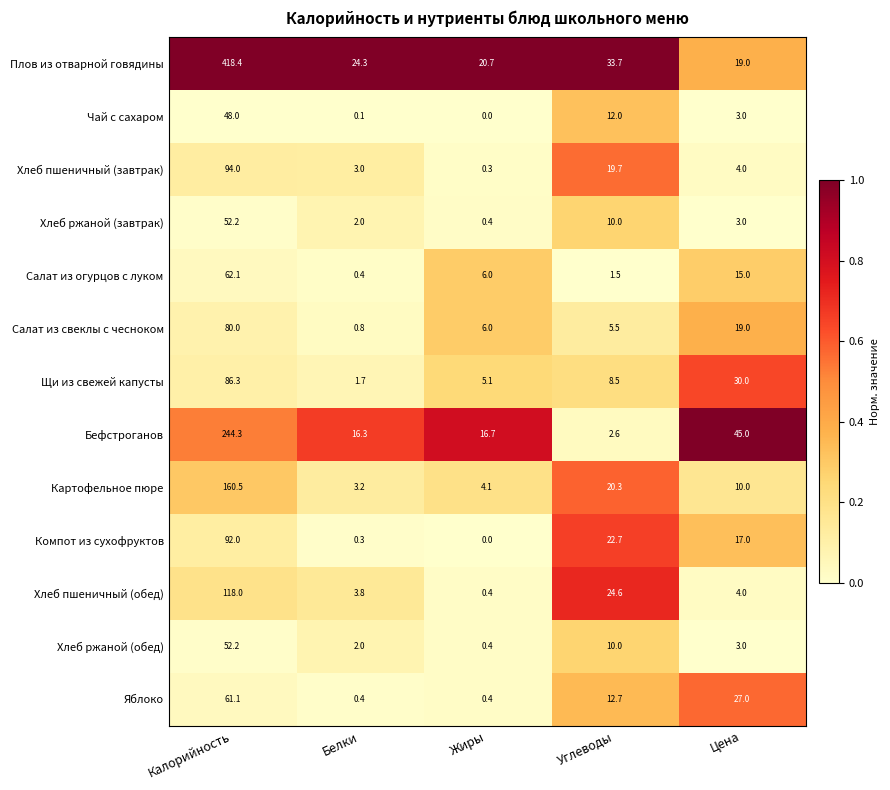

What is the difference between the Хлеб ржаной (завтрак) values at Калорийность and Цена?

49.2